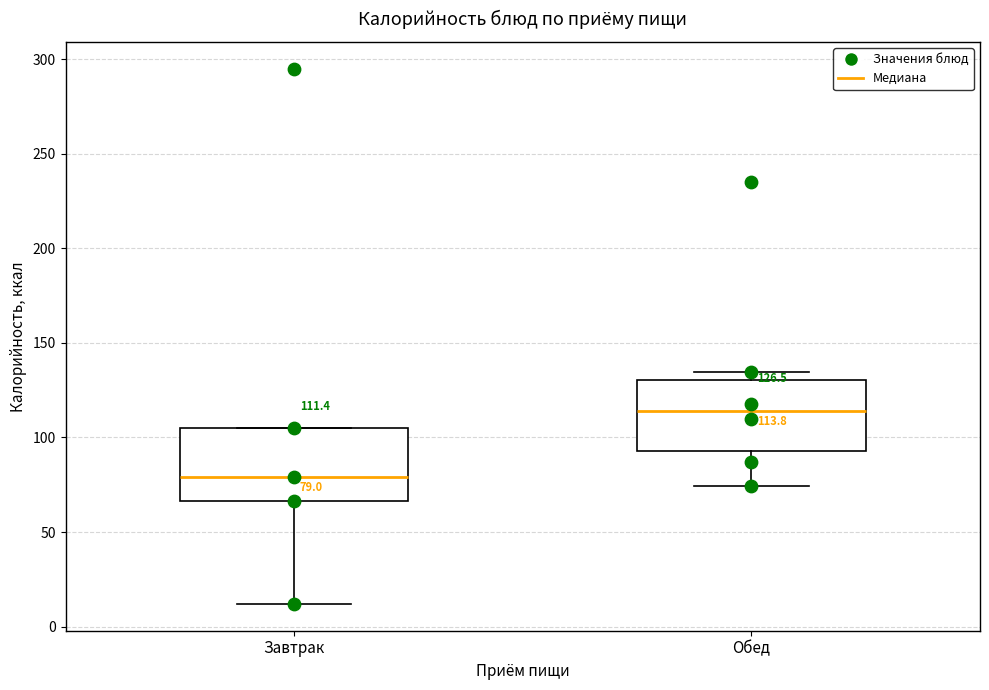

Which box's median line is the lowest?

Завтрак